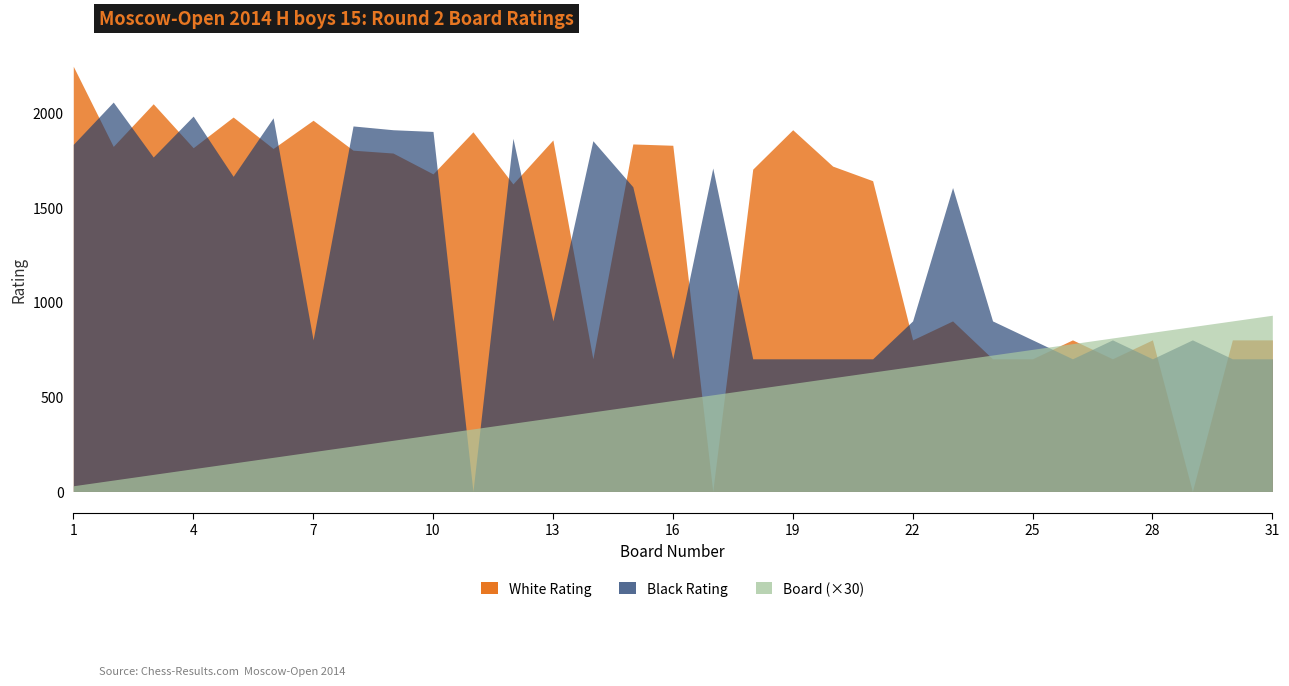

What is the value of the Board point at the 9th from the left?

9